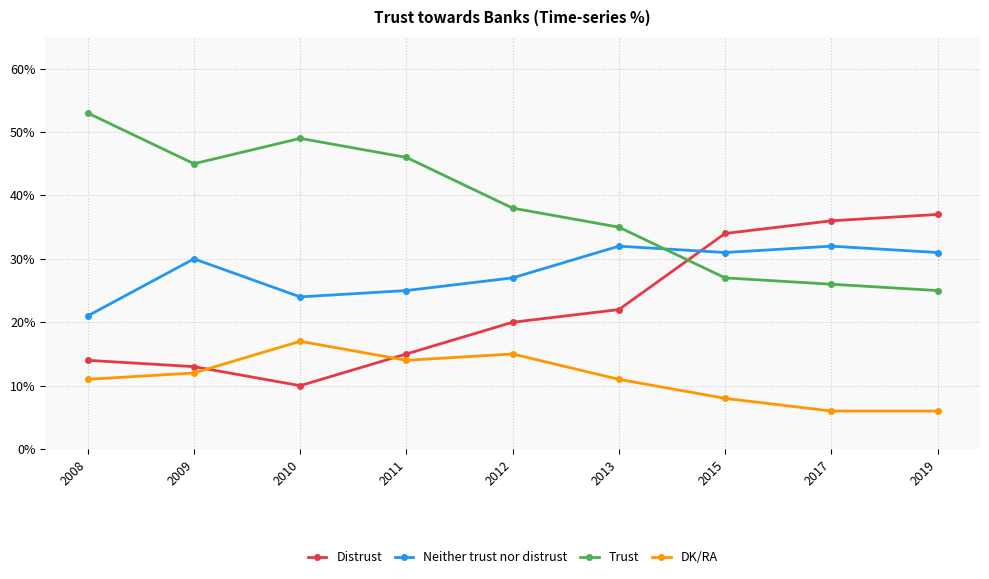

How many lines are shown in the chart?

4